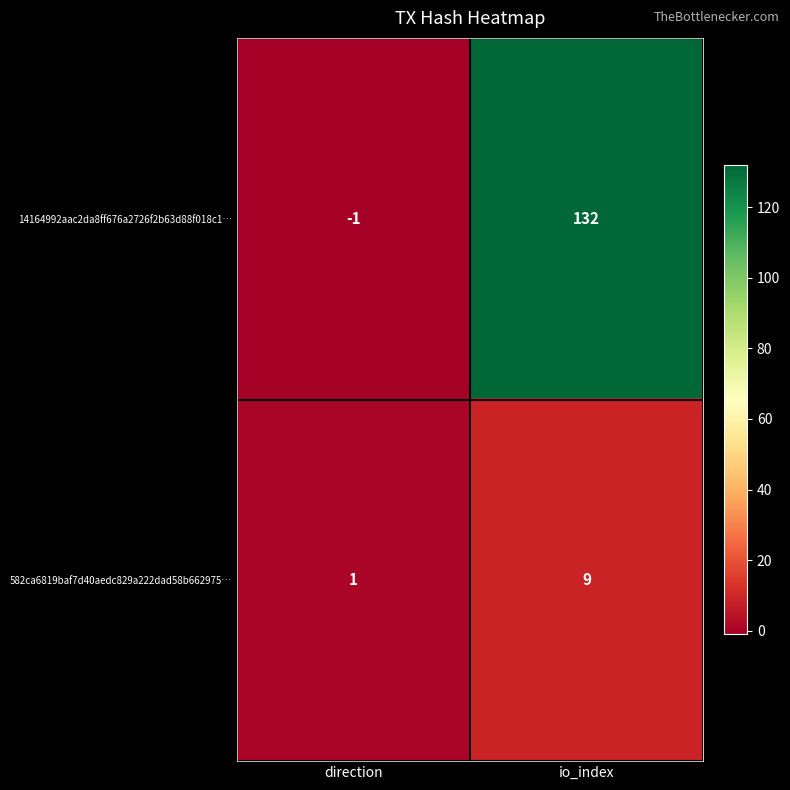

How many series are shown in this chart?

2